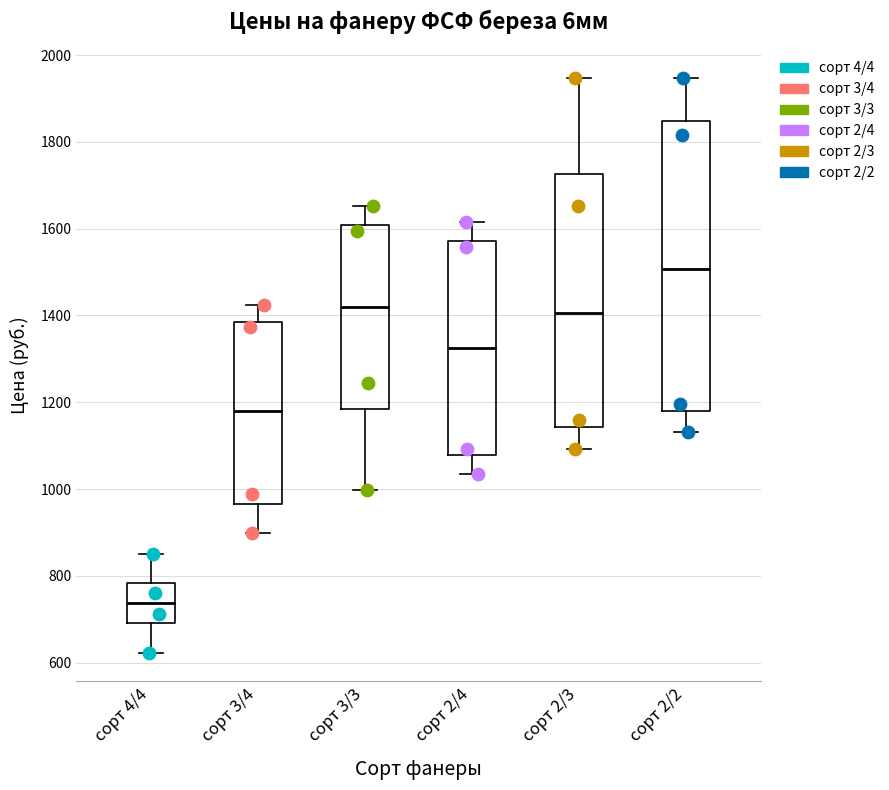

Reading left to right, transcribe this box plot: for each box, give where its median line is, the range the box spans, and where its two whiskers end, as read against the y-axis. The values are not printed on the chart, so give them approximately, as read against the axis.

сорт 4/4: median 740, box 700 to 780, whiskers 620 to 860
сорт 3/4: median 1180, box 960 to 1380, whiskers 900 to 1420
сорт 3/3: median 1420, box 1180 to 1600, whiskers 1000 to 1660
сорт 2/4: median 1320, box 1080 to 1580, whiskers 1040 to 1620
сорт 2/3: median 1400, box 1140 to 1720, whiskers 1100 to 1940
сорт 2/2: median 1500, box 1180 to 1840, whiskers 1140 to 1940